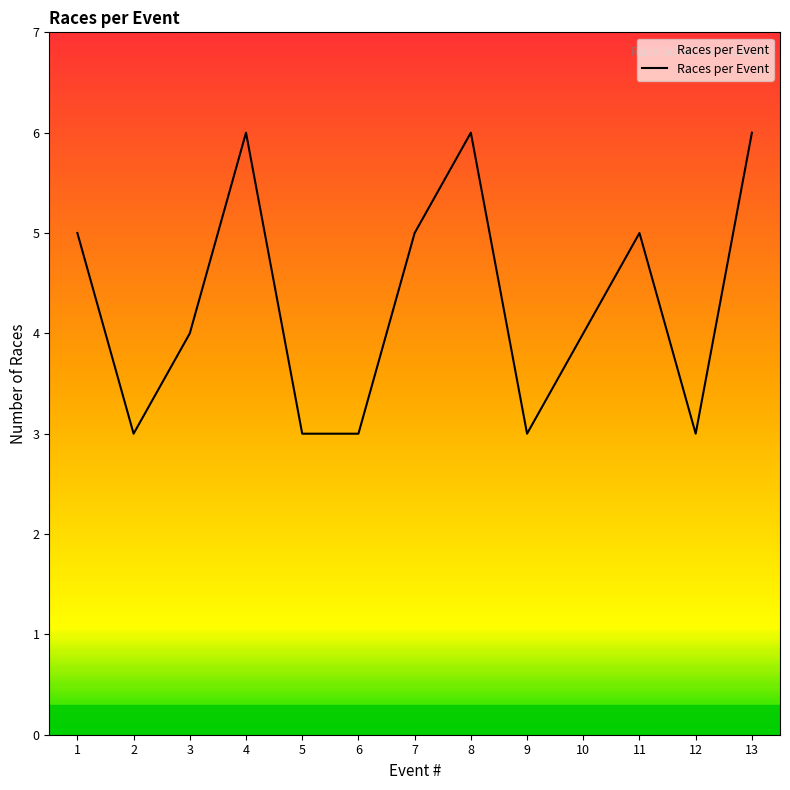

What is the minimum value shown in the chart?

3